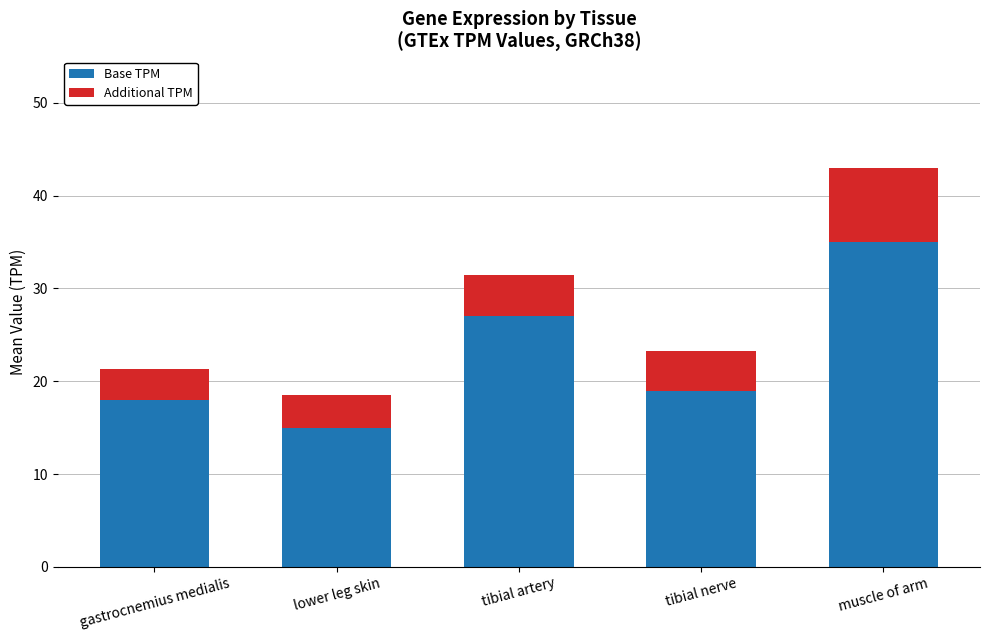

At which label does Base TPM first exceed 19?

tibial artery